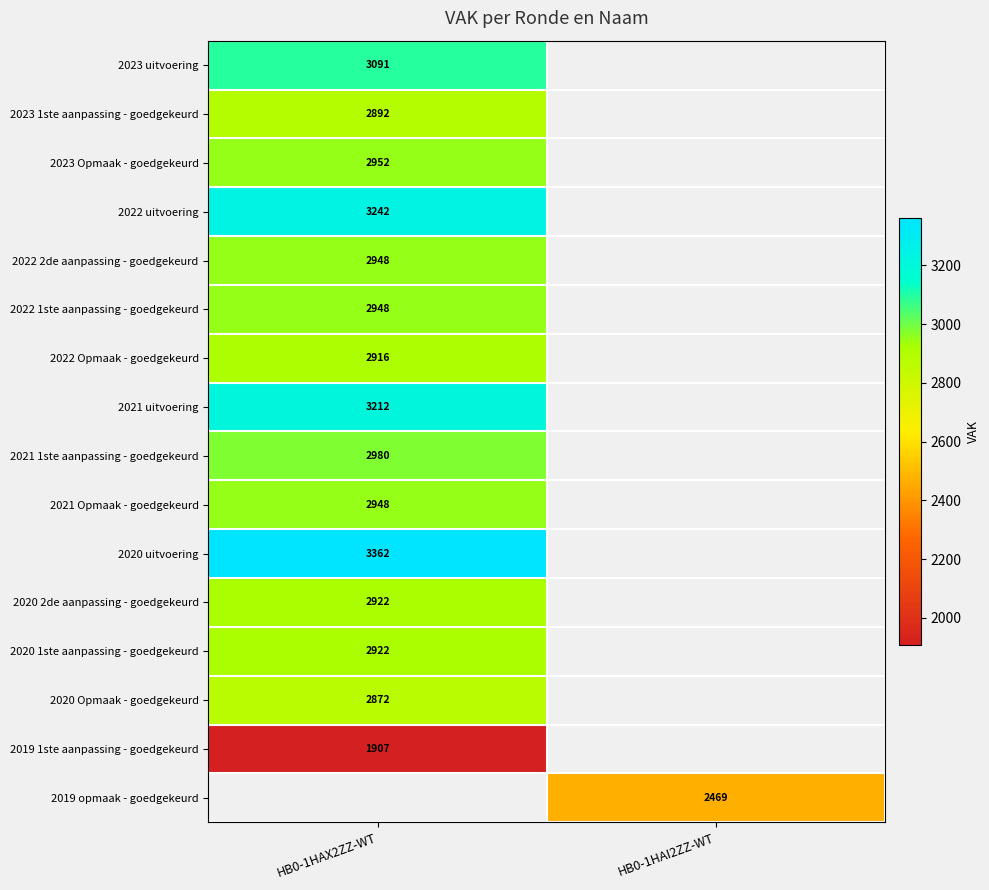

Is it true that 2019 1ste aanpassing - goedgekeurd equals 1907 at HB0-1HAX2ZZ-WT?

True